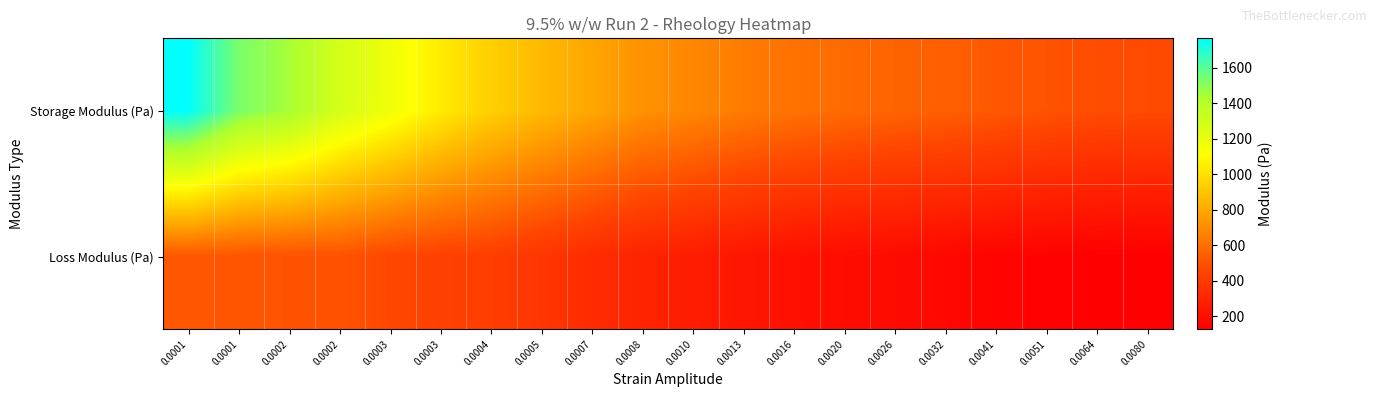

What is the total value across all series at 0.0026?

746.0